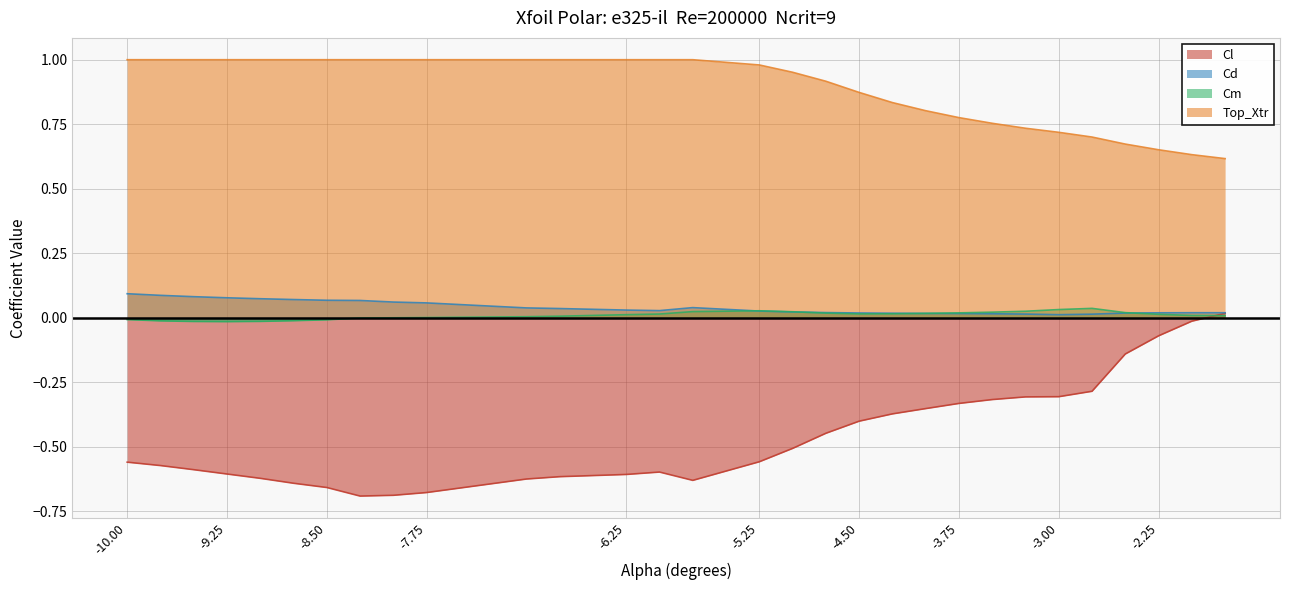

Is it true that Cm equals 0.0 at -2.5?

False